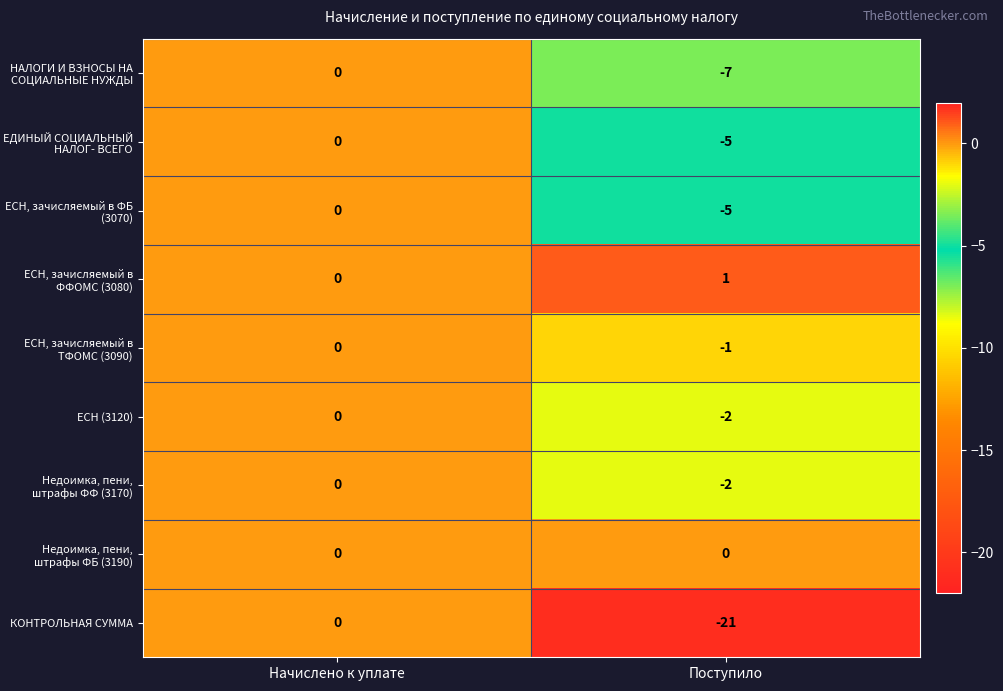

What is the sum of the КОНТРОЛЬНАЯ СУММА values at Начислено к уплате and Поступило?

-21